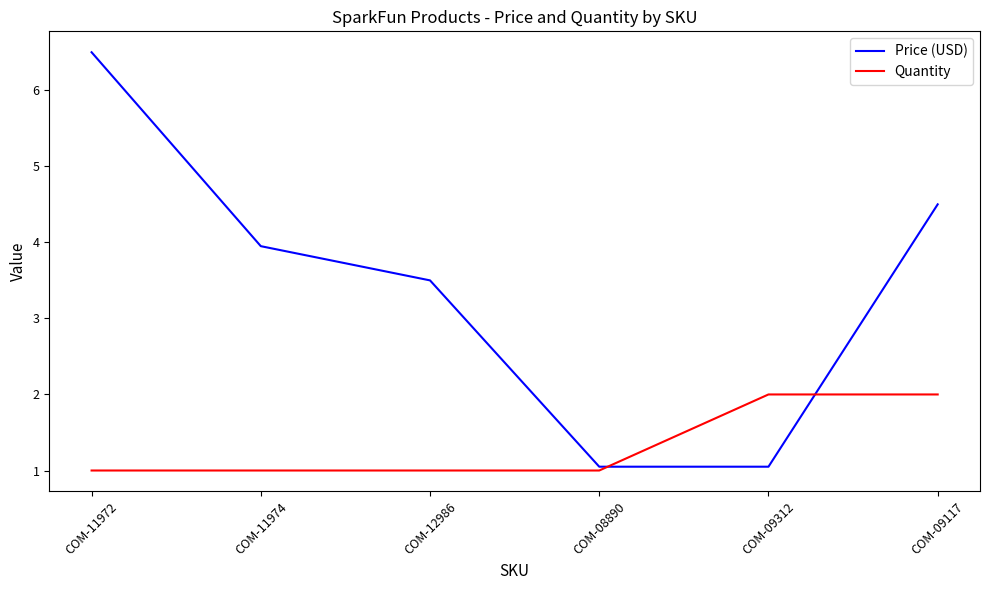

At how many categories does at least one series exceed 4?

2